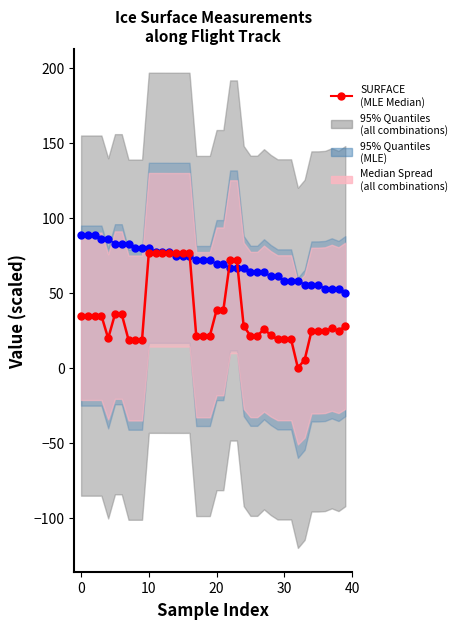

How many lines are shown in the chart?

2